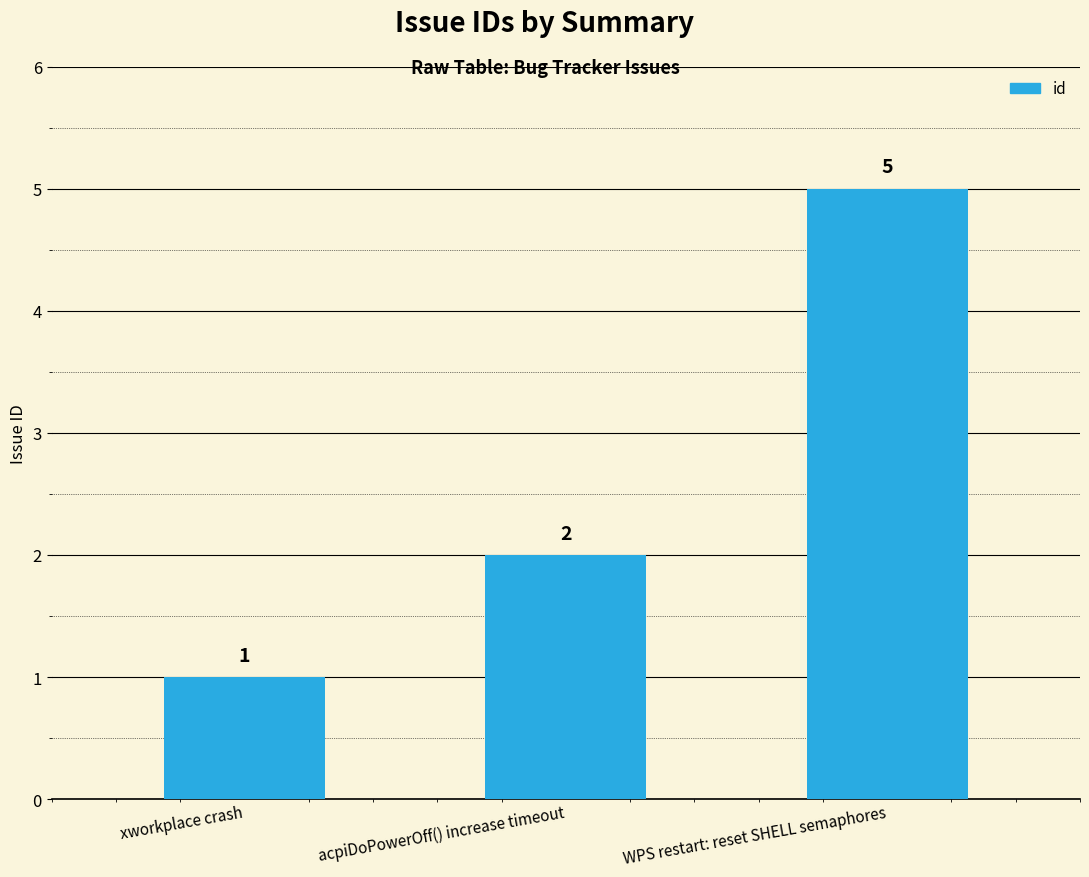

Reading right to left, transcribe all the data shown in this chart.

WPS restart: reset SHELL semaphores=5	acpiDoPowerOff() increase timeout=2	xworkplace crash=1